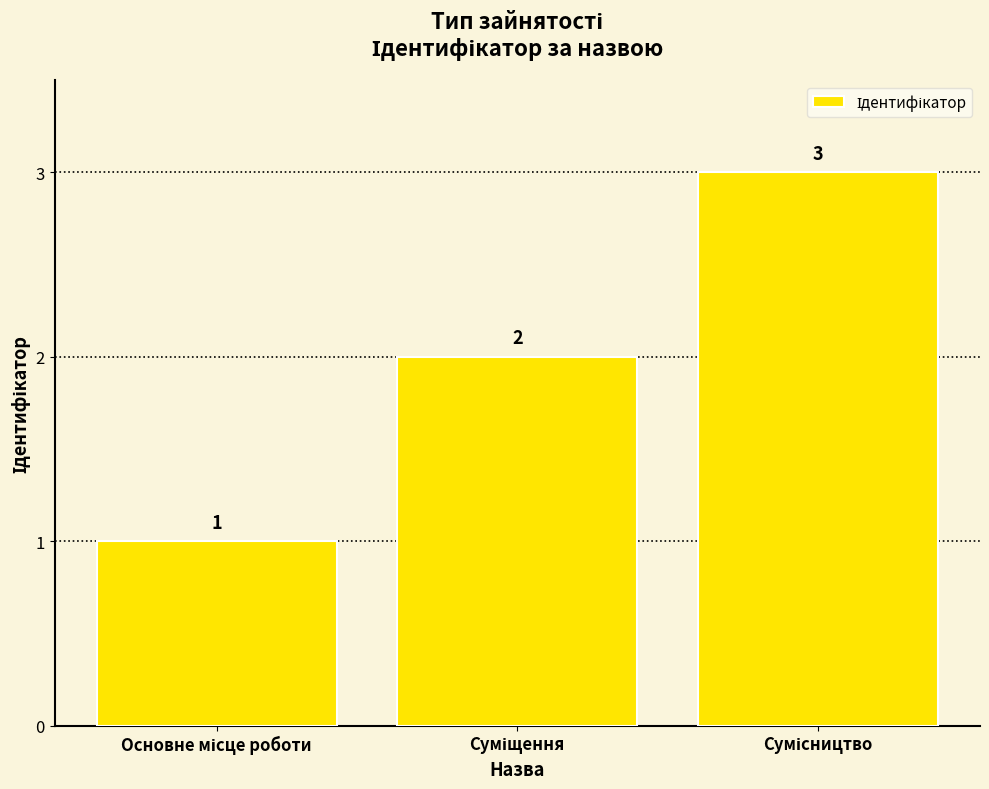

What is the value of the 2nd bar from the left?

2